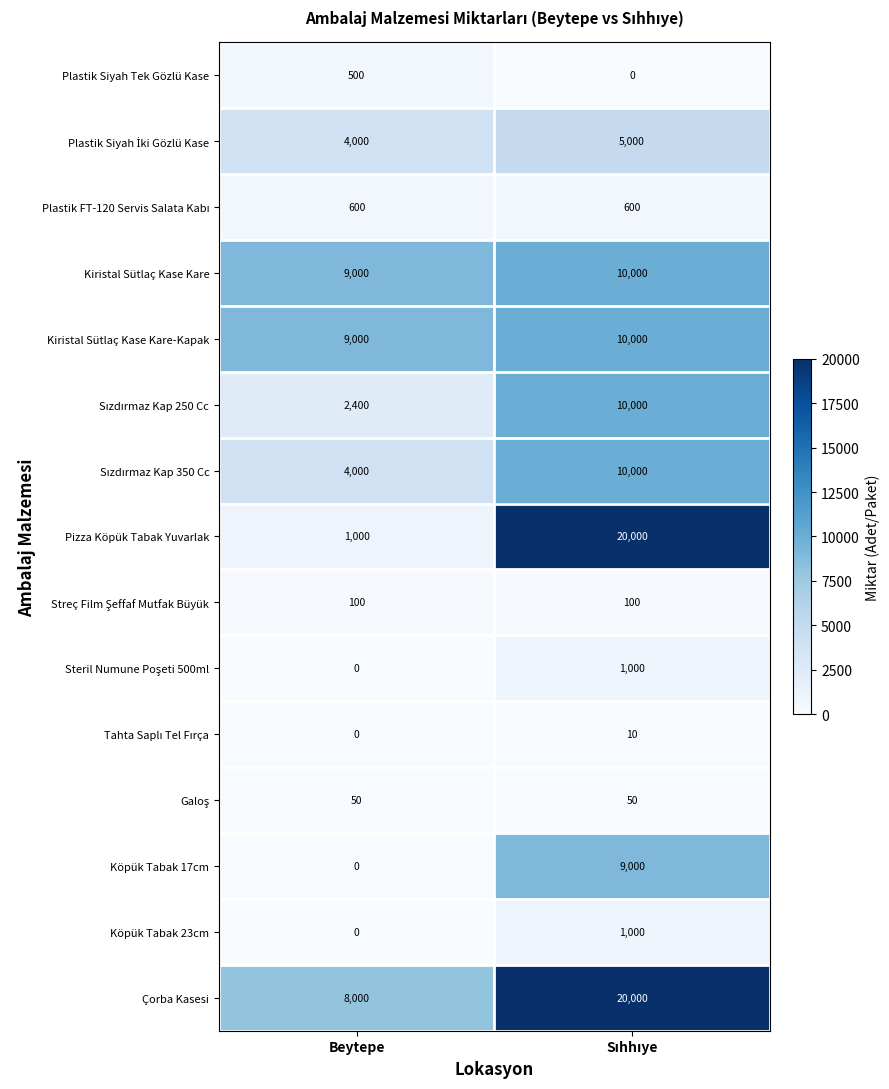

What is the maximum value for Köpük Tabak 17cm?

9000